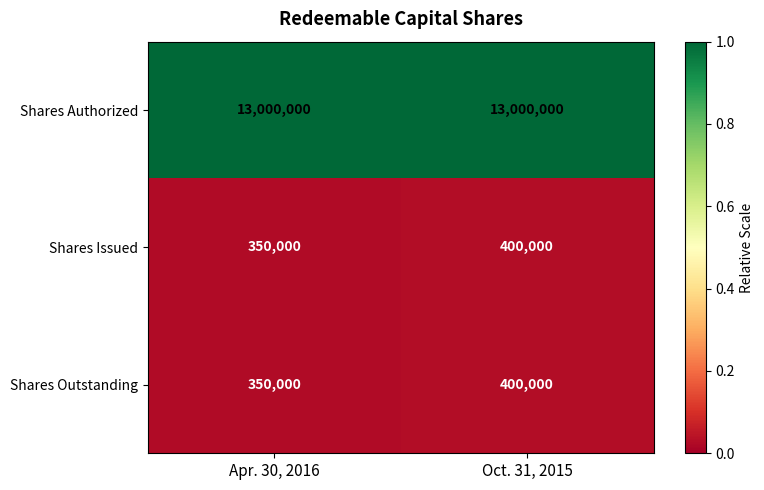

Reading left to right, what are all the values shown in this chart?

Shares Authorized: 13000000	13000000
Shares Issued: 350000	400000
Shares Outstanding: 350000	400000